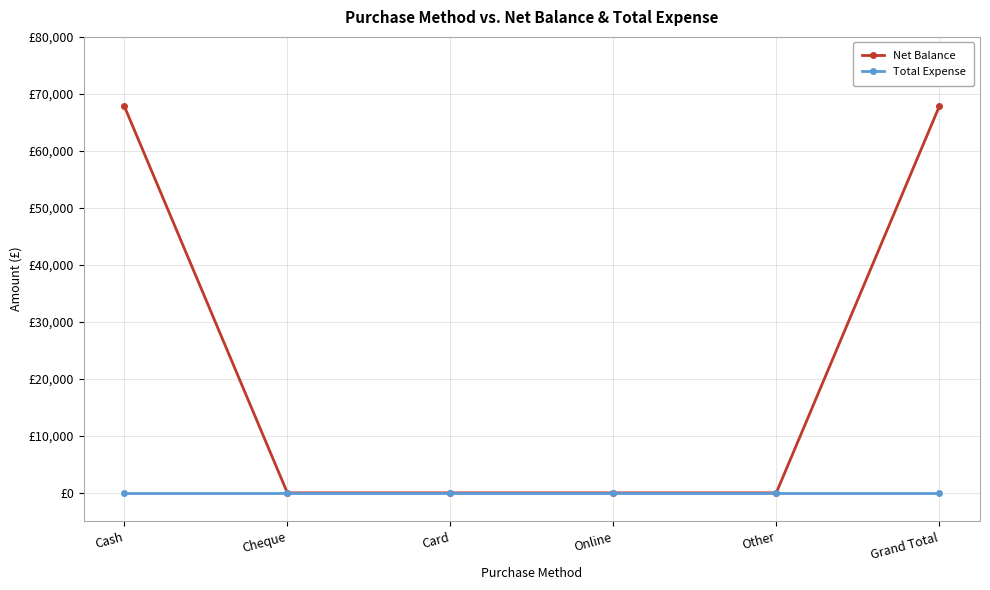

Which series has the widest spread of values?

Net Balance